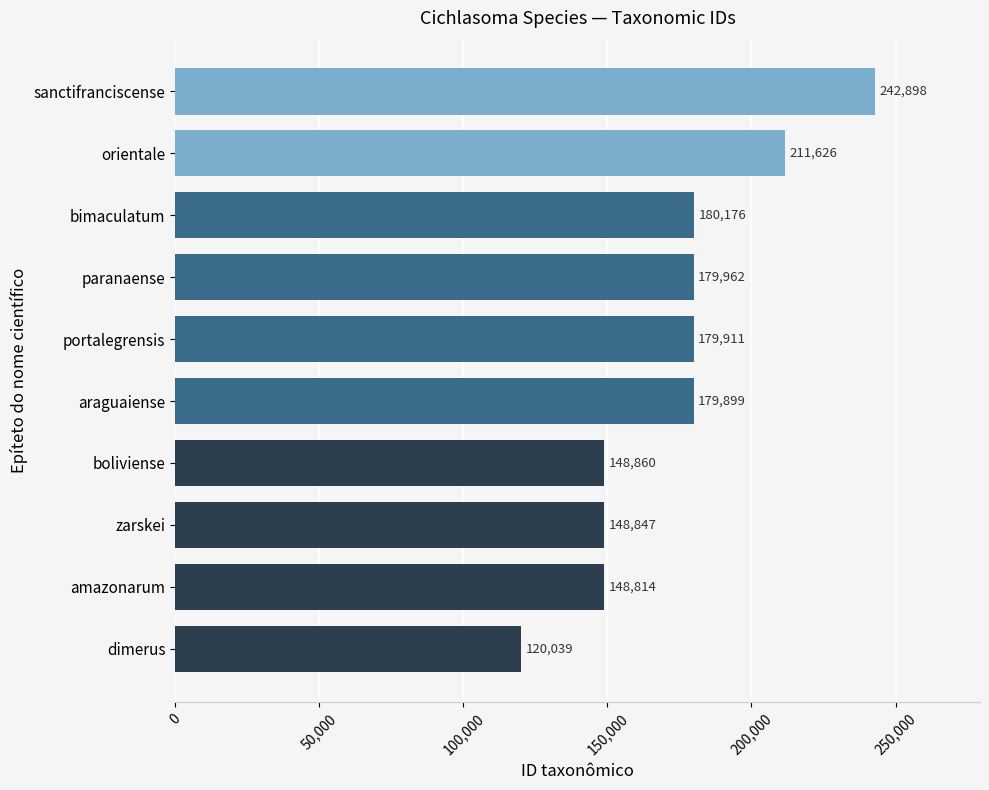

Approximately how many times larger is the value at boliviense compared to paranaense?

0.8